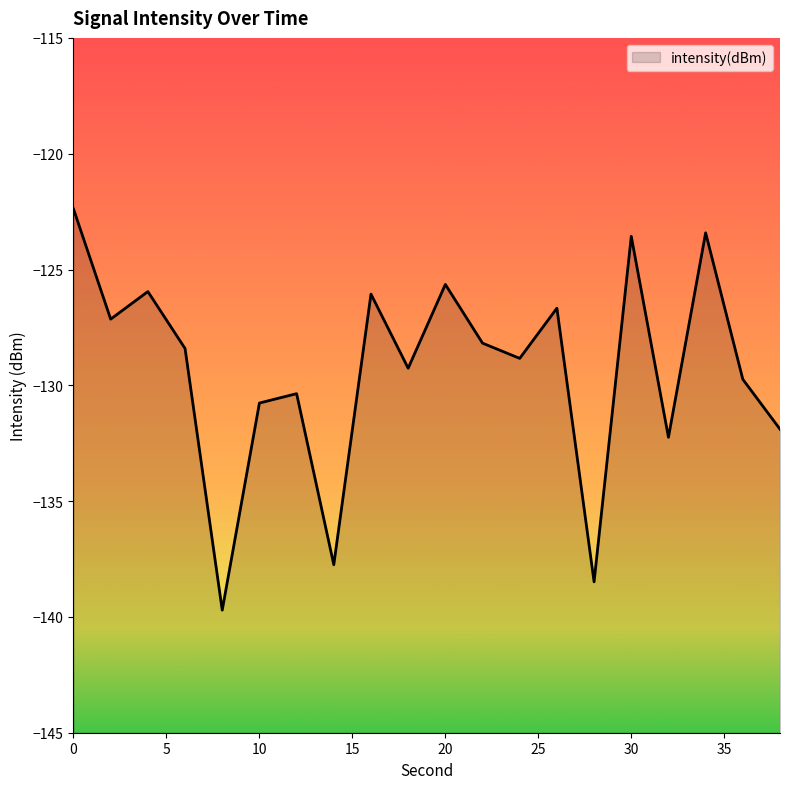

Reading left to right, extract all data points from this chart.

-122.4	-127.1	-126.0	-128.4	-139.7	-130.8	-130.4	-137.7	-126.1	-129.3	-125.6	-128.2	-128.8	-126.7	-138.5	-123.6	-132.2	-123.4	-129.7	-131.9